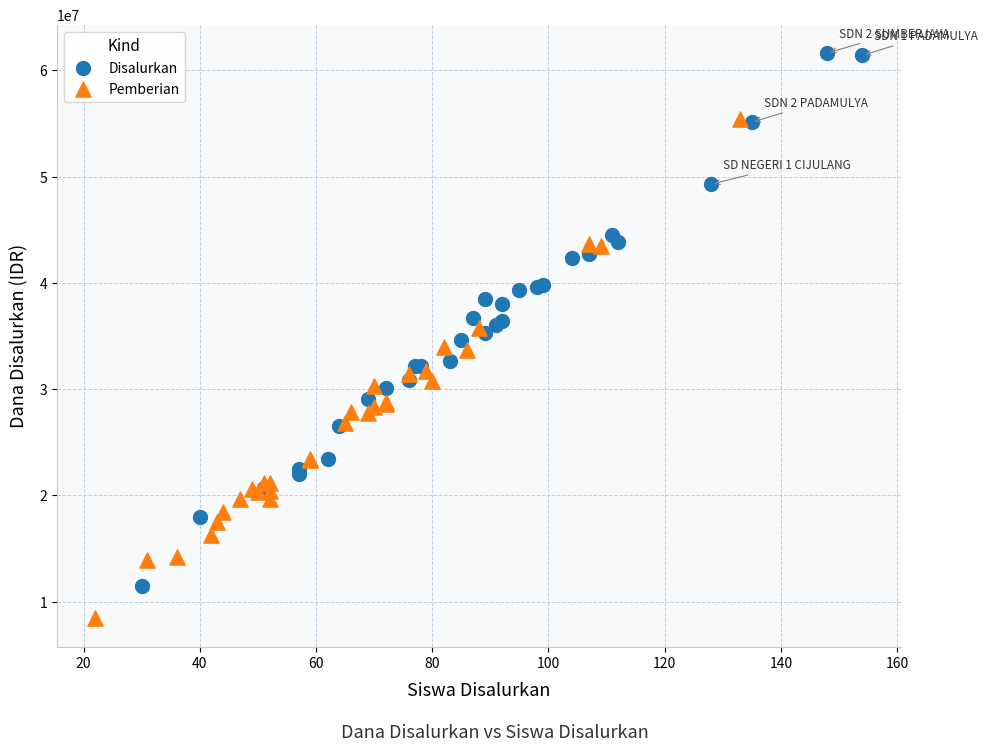

Which series contains the lowest Y value?

Pemberian